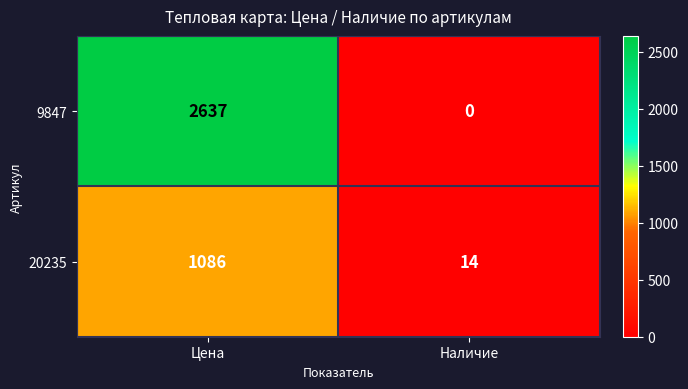

Is it true that 9847 equals 1741 at Наличие?

False